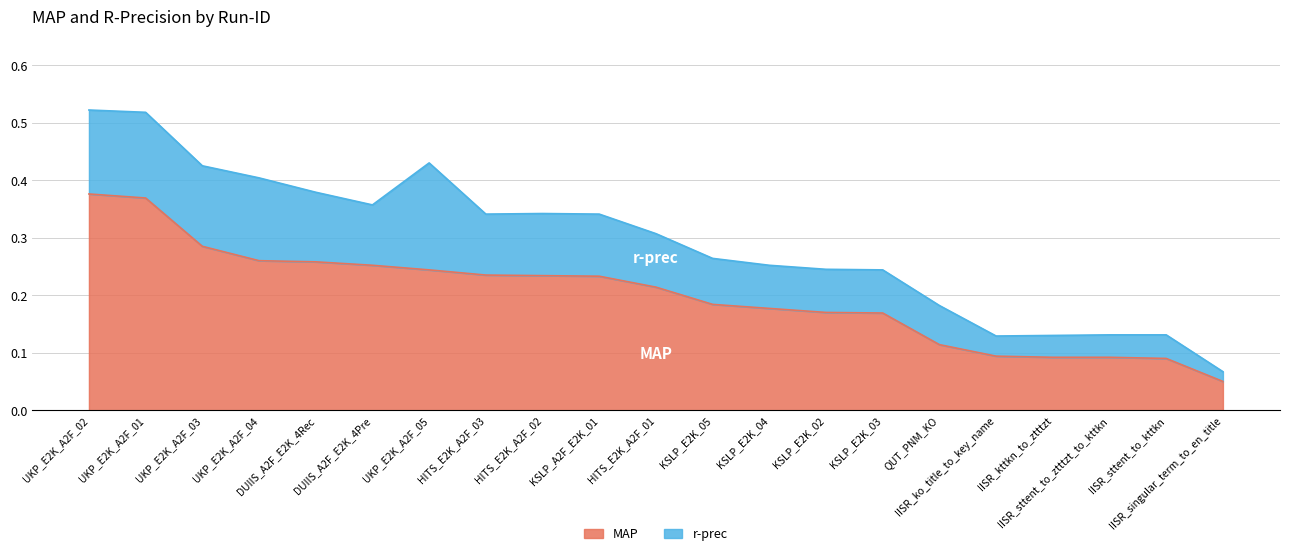

Which has a higher value, HITS_E2K_A2F_01 or KSLP_A2F_E2K_01?

KSLP_A2F_E2K_01